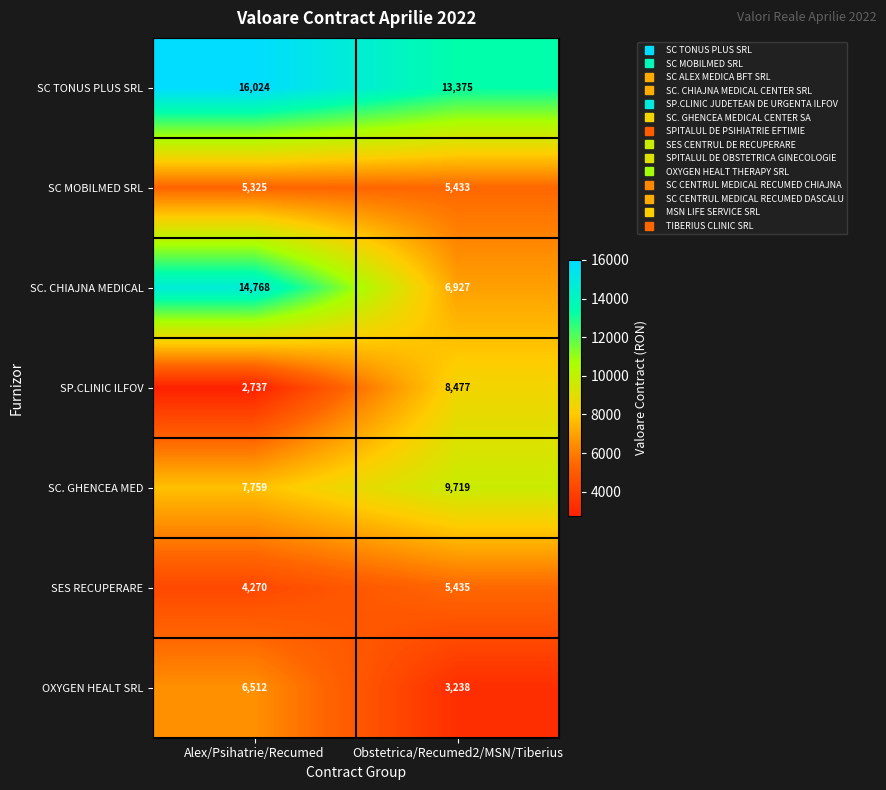

What is the lowest value of the SC. CHIAJNA MEDICAL series?

6927